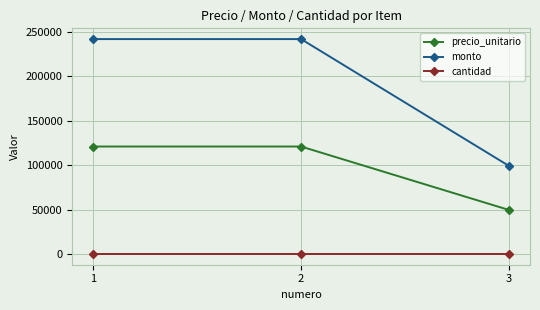

List the series in order of their peak value, highest first.

monto, precio_unitario, cantidad